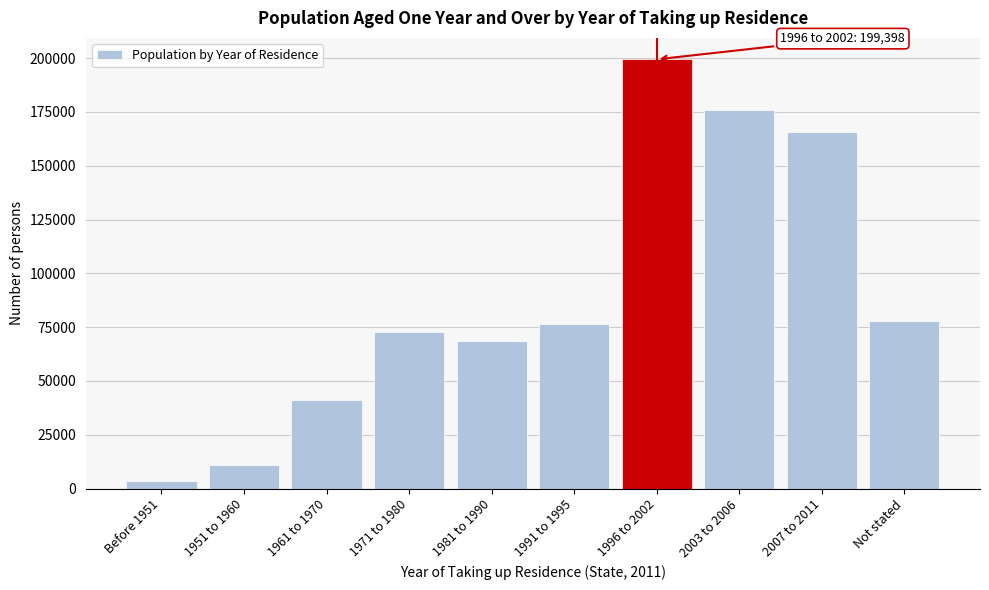

Reading left to right, list all the values displayed in this chart.

3637	10822	41079	72648	68656	76352	199398	175886	165829	78063